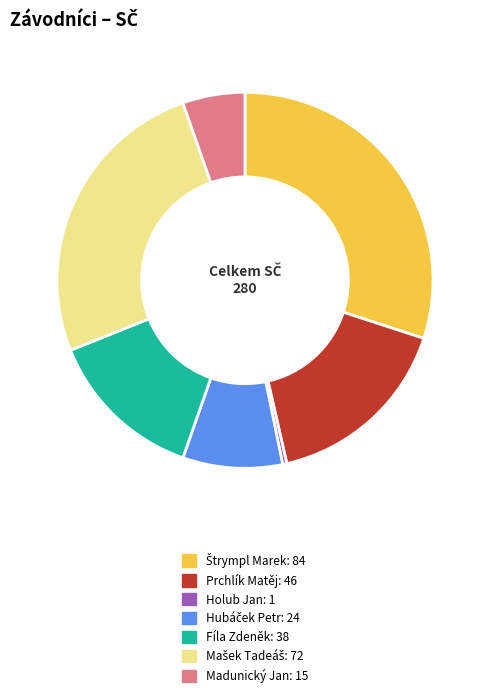

Is the sum of Fíla Zdeněk and Holub Jan greater than half?

No